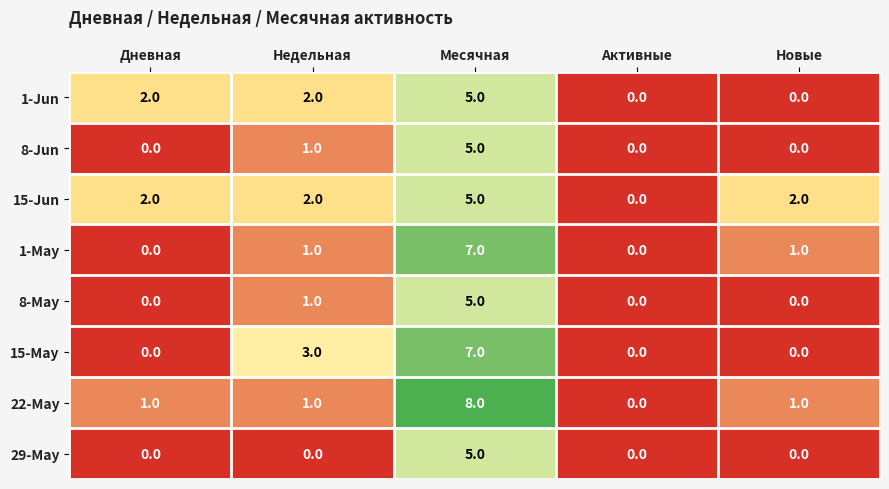

The 15-May series shows 0 at Дневная. True or false?

True